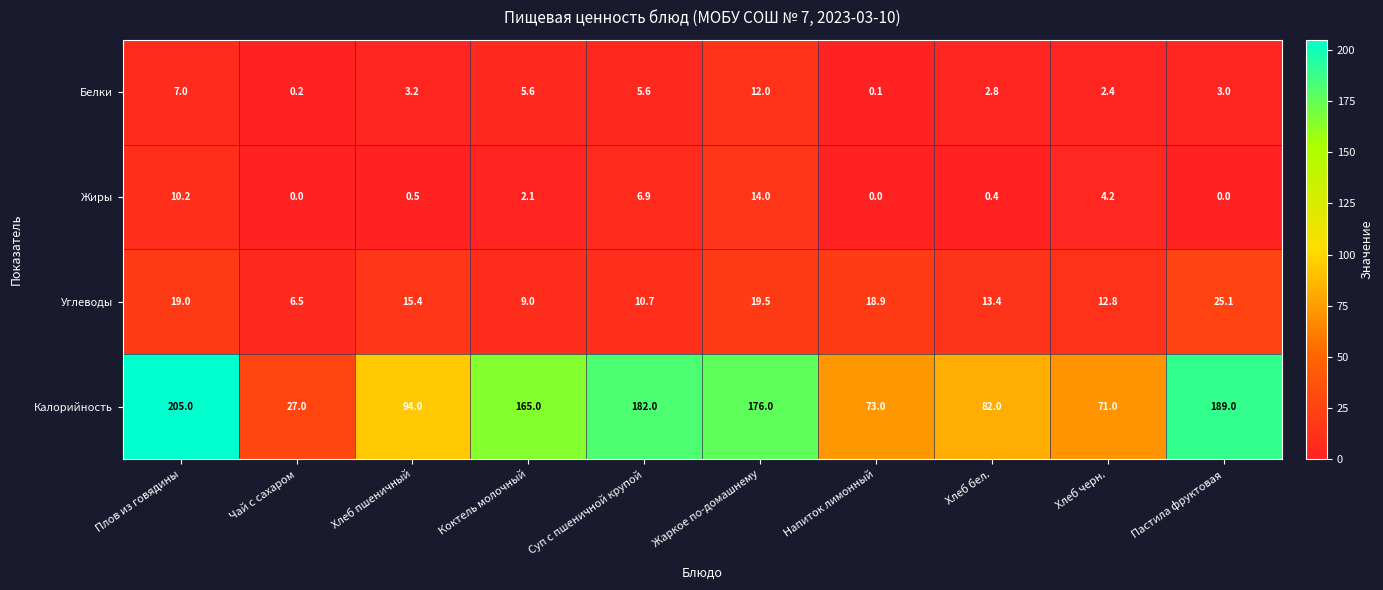

The value of Белки at Пастила фруктовая is 4.1. True or false?

False